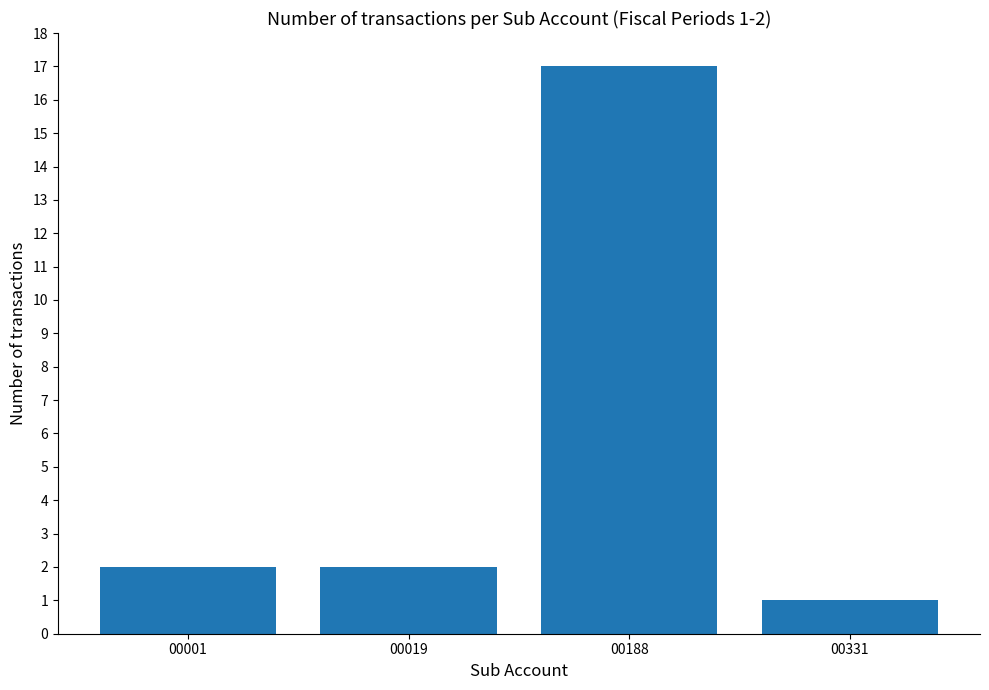

Reading left to right, what are all the values shown in this chart?

2	2	17	1